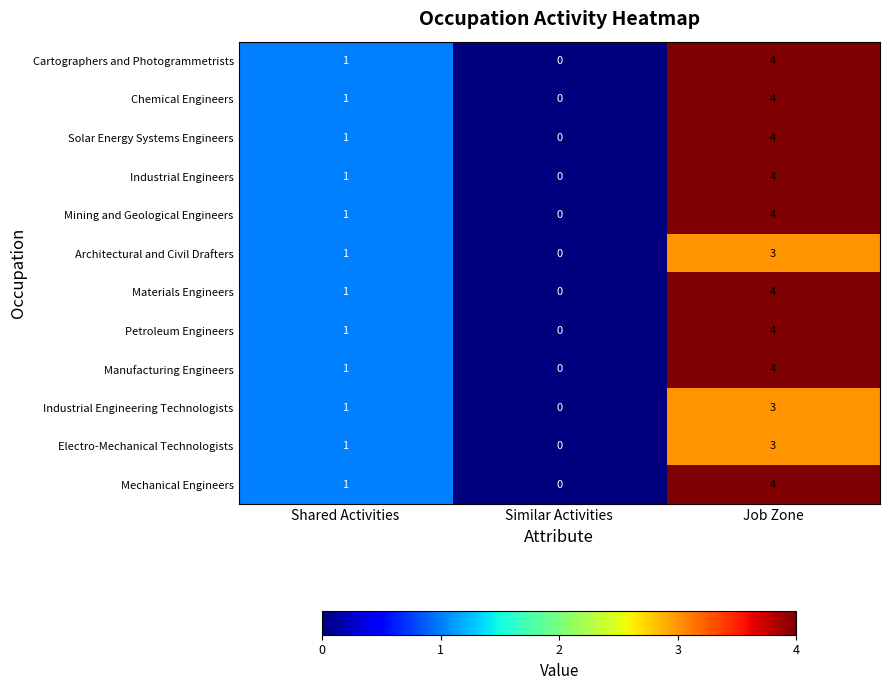

The Mining and Geological Engineers series shows 4 at Job Zone. True or false?

True